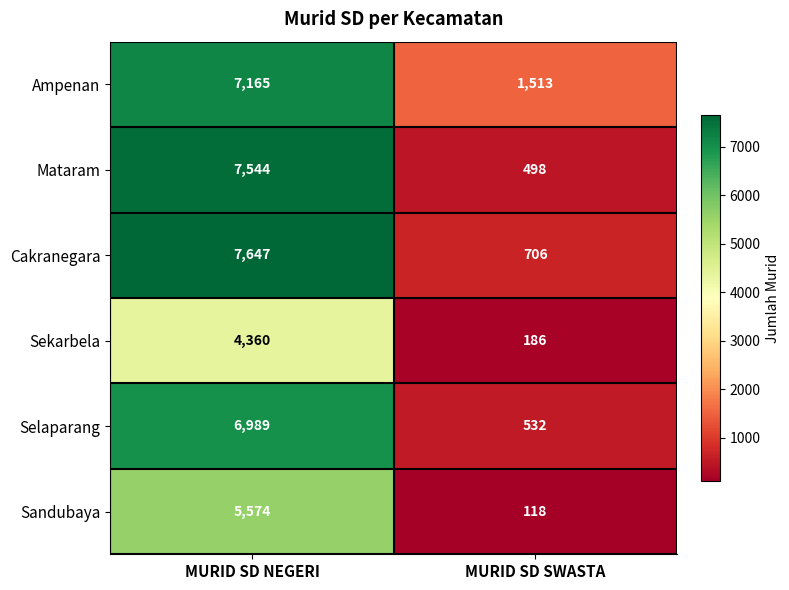

Is it true that Mataram equals 498 at MURID SD SWASTA?

True